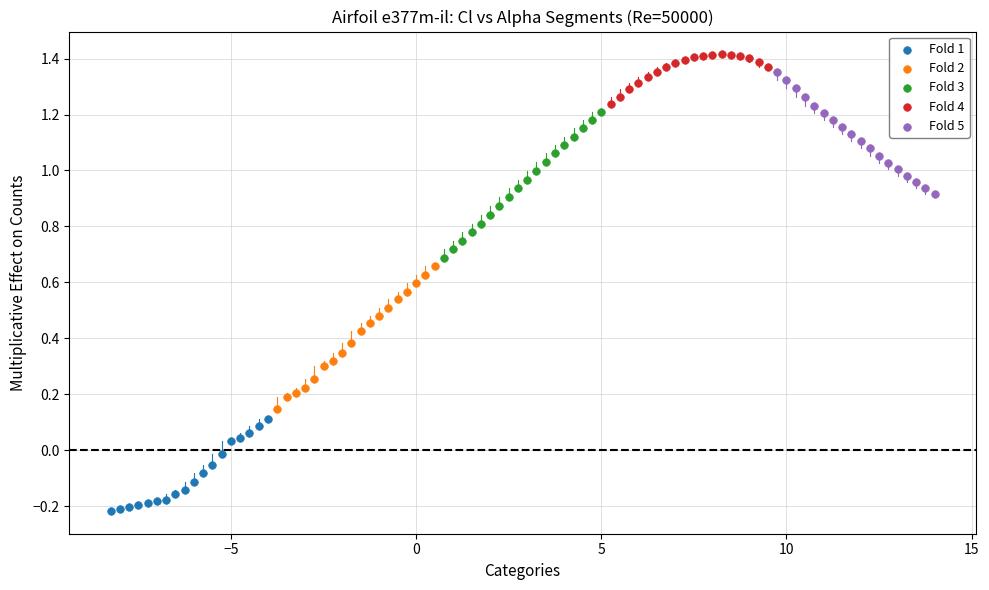

Which series has the largest Y range (max minus min)?

Fold 3